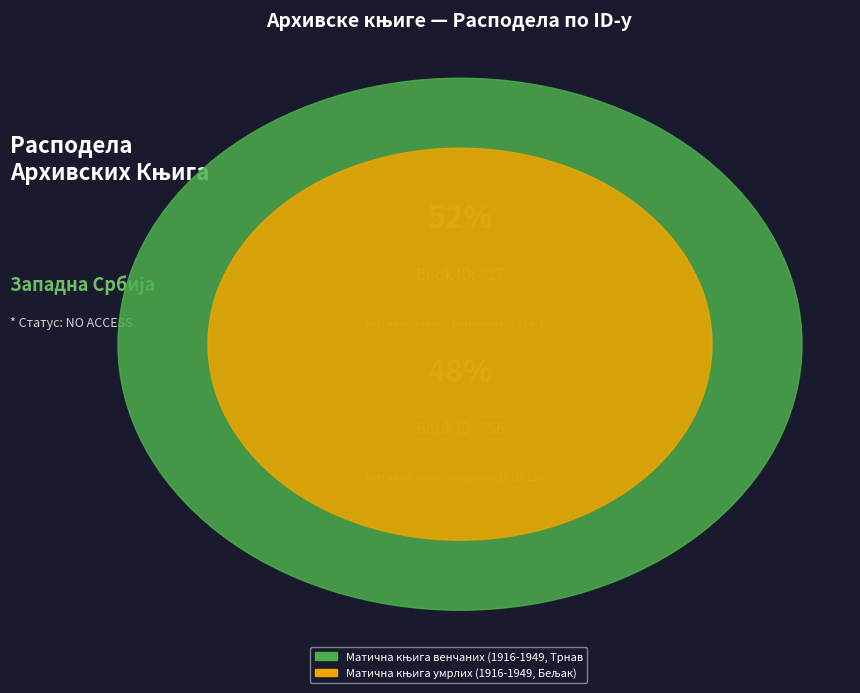

Rank the categories by value from highest to lowest.

Матична књига венчаних (1916-1949, Трнава), Матична књига умрлих (1916-1949, Бељак)